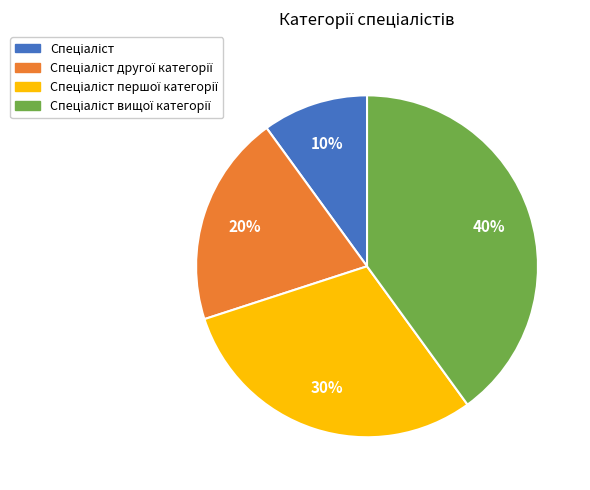

Is there a majority slice in this chart?

No